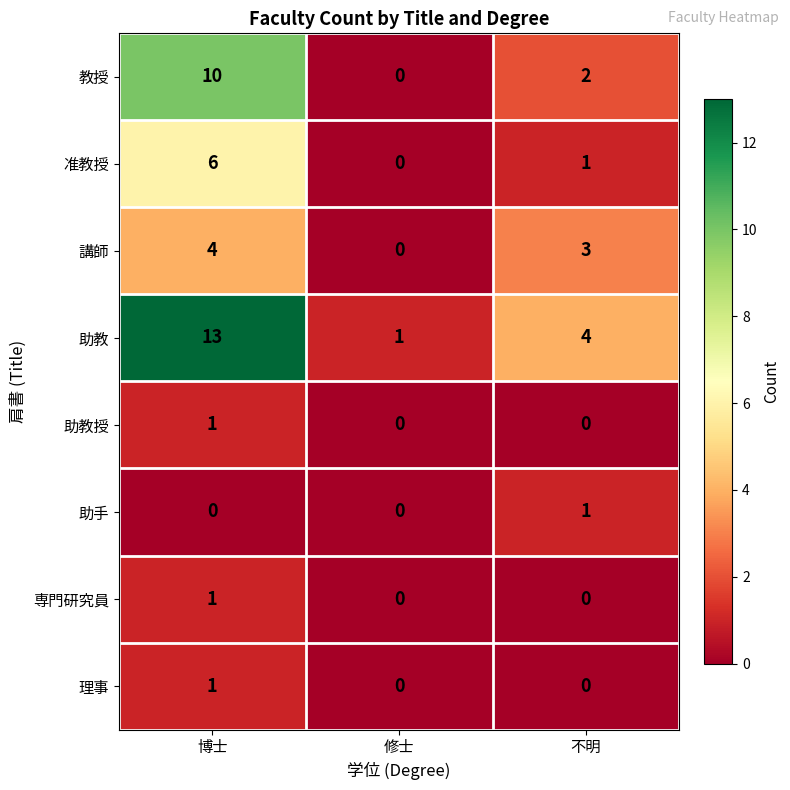

How many data points does each series have?

3